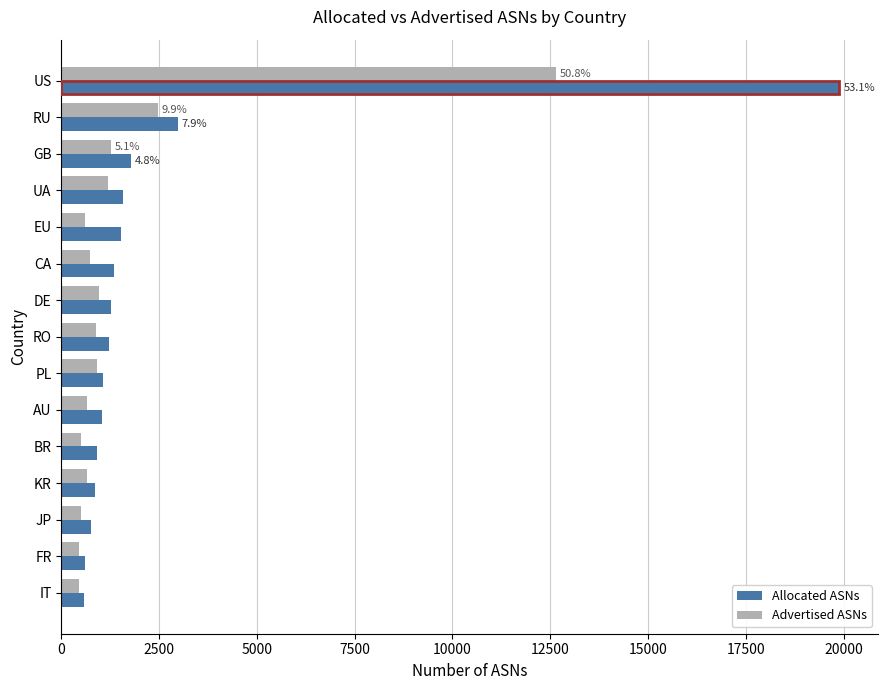

True or false: Advertised ASNs has a value of 661 at AU.

True